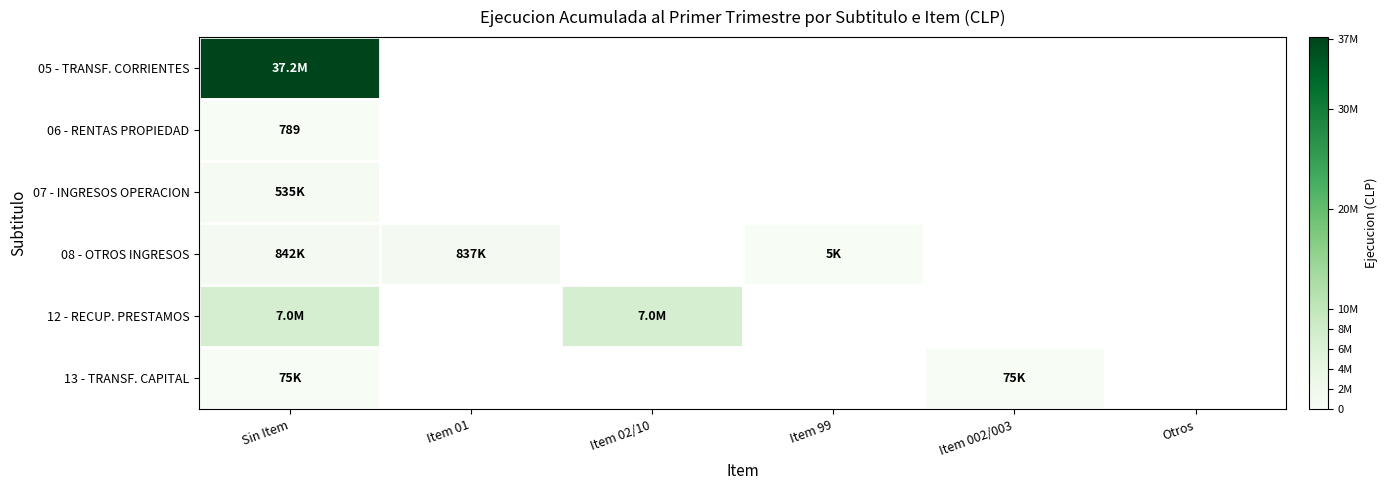

How many data points does each series have?

6